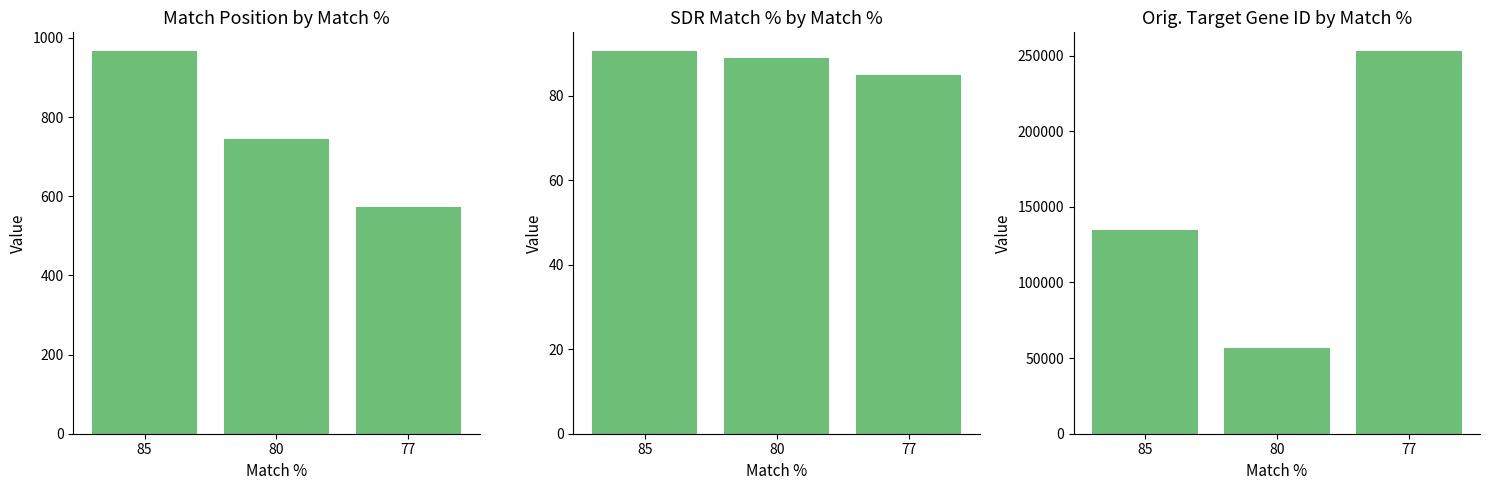

Which series has the widest spread of values?

Orig. Target Gene ID